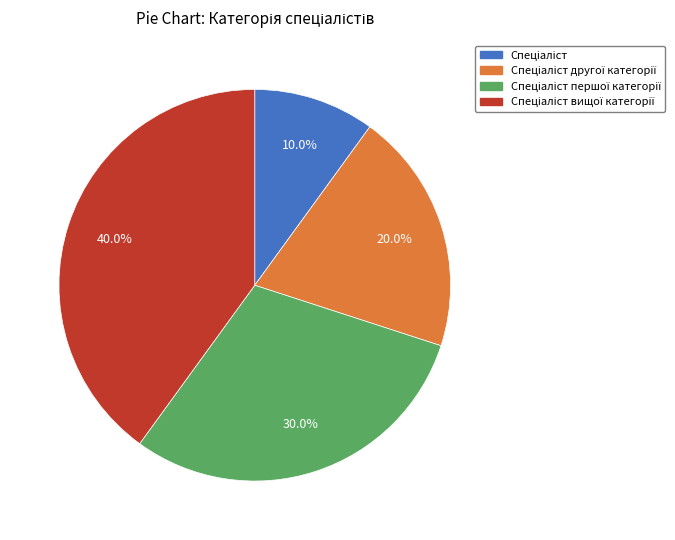

How many slices are in this pie chart?

4